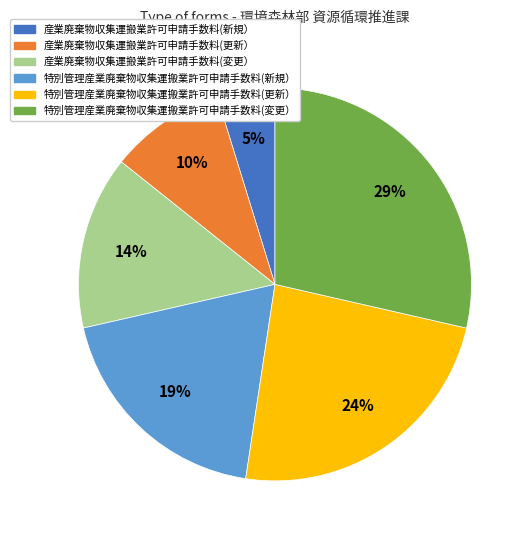

Which slice is the largest?

特別管理産業廃棄物収集運搬業許可申請手数料(変更）